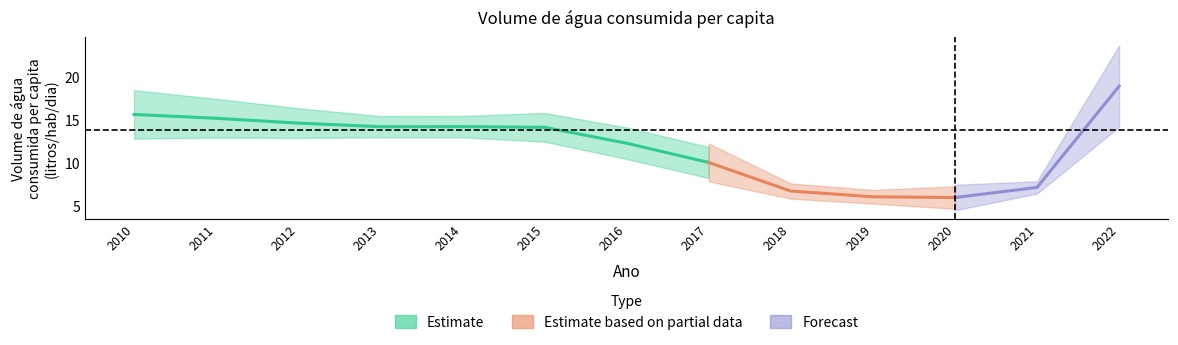

Does the chart display data point markers on the line(s)?

No